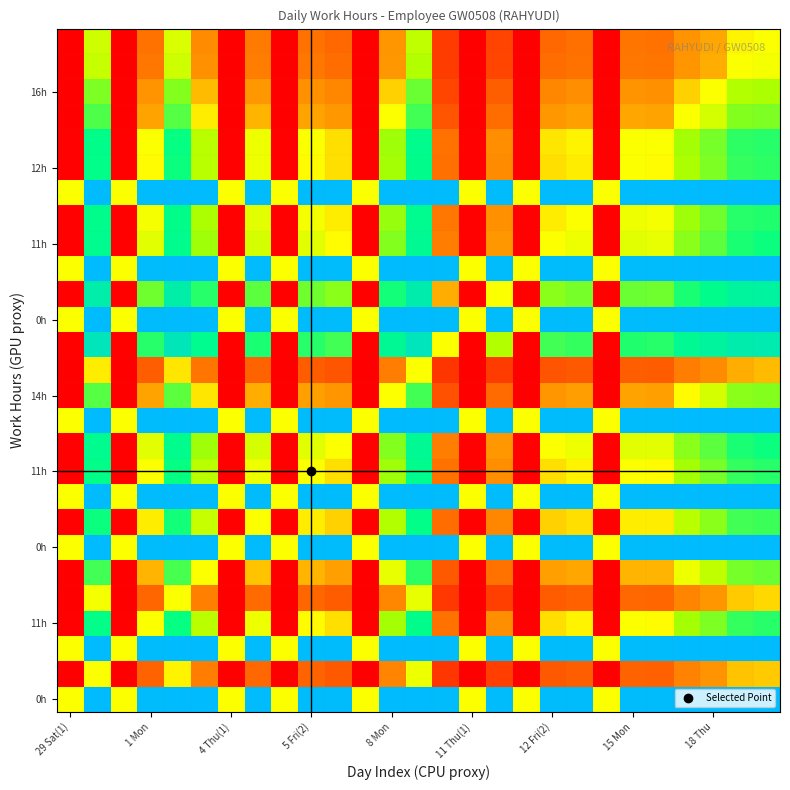

Which label corresponds to the smallest value in the chart?

29 Sat(1)